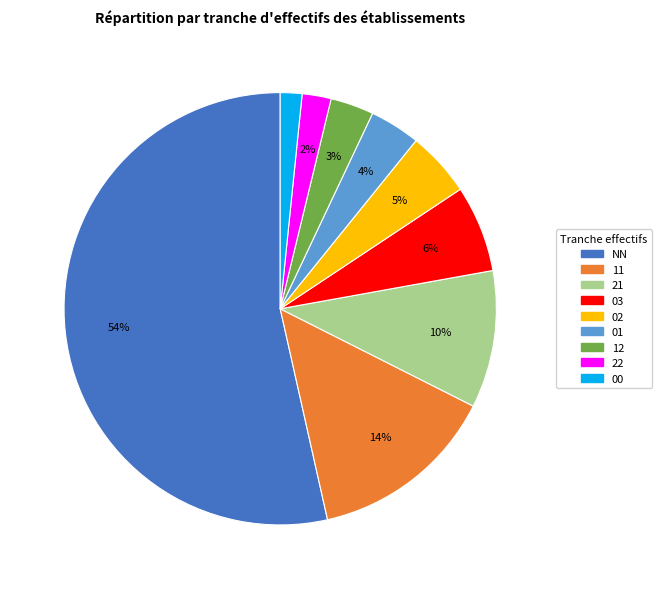

Do 03 and 11 together represent more than half of the pie?

No